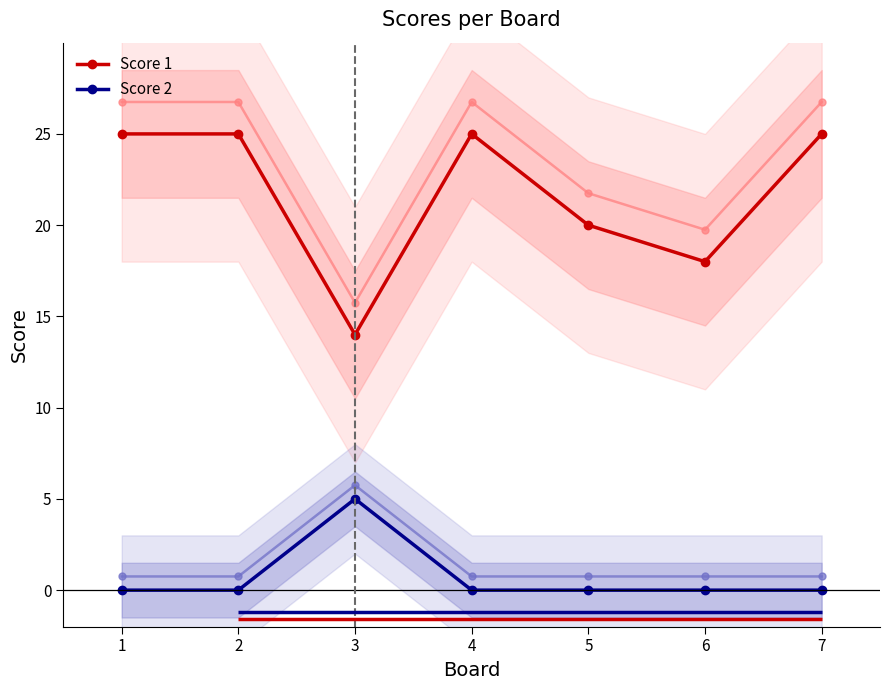

Which has a higher value, 3 or 1?

1